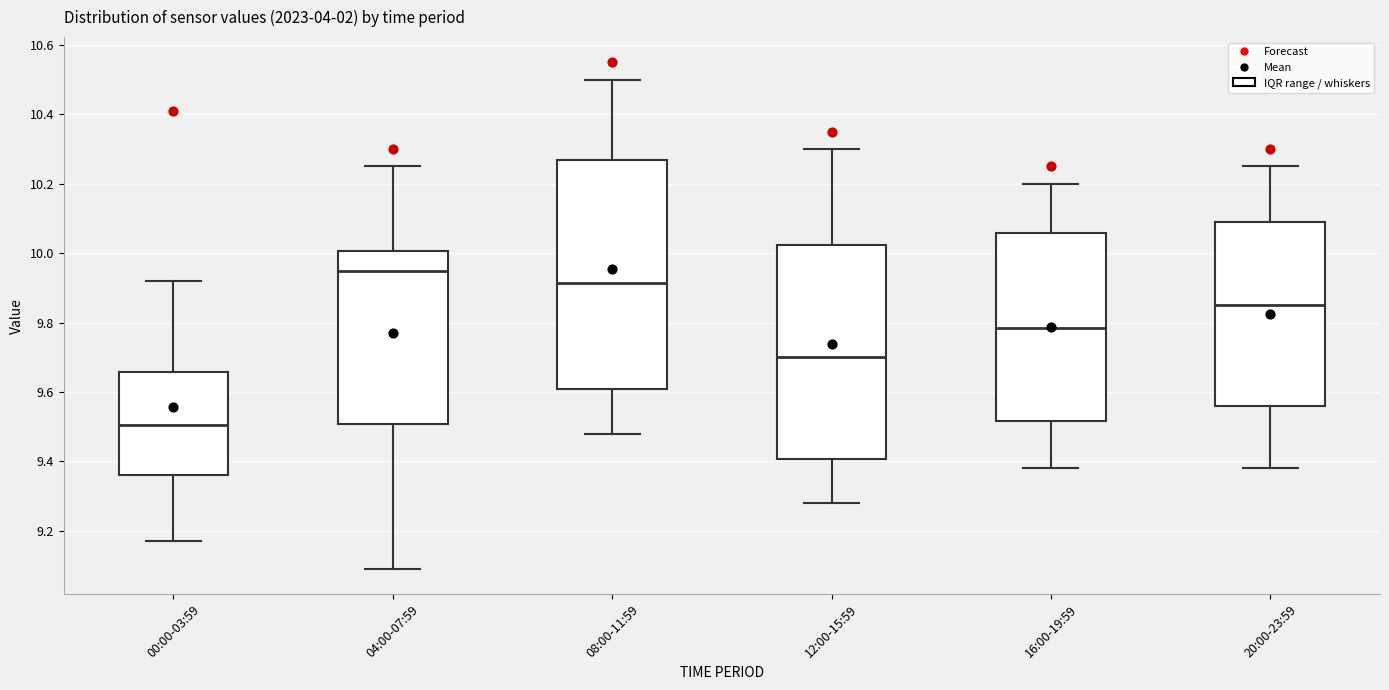

Where is the upper edge of the box for 16:00-19:59 on the y-axis? The values are not printed on the chart, so give them approximately, as read against the axis.

10.06